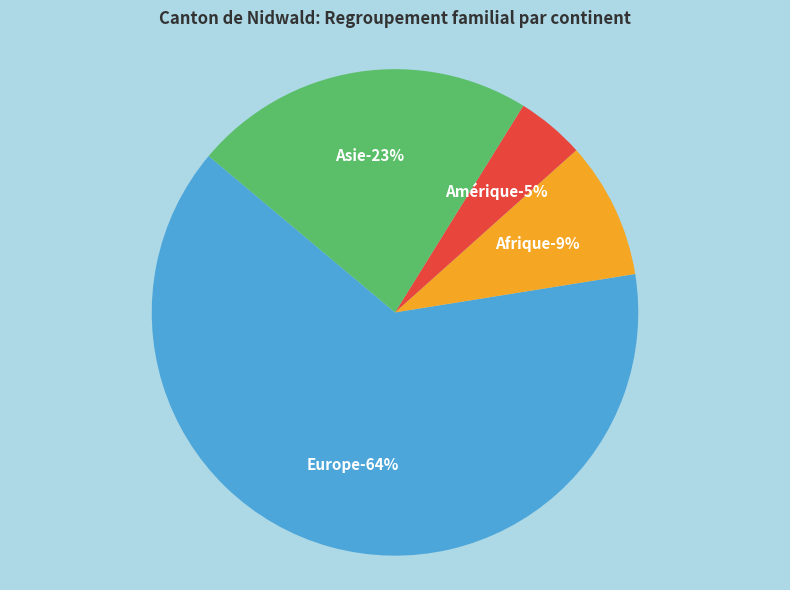

Count the number of slices in the pie.

4